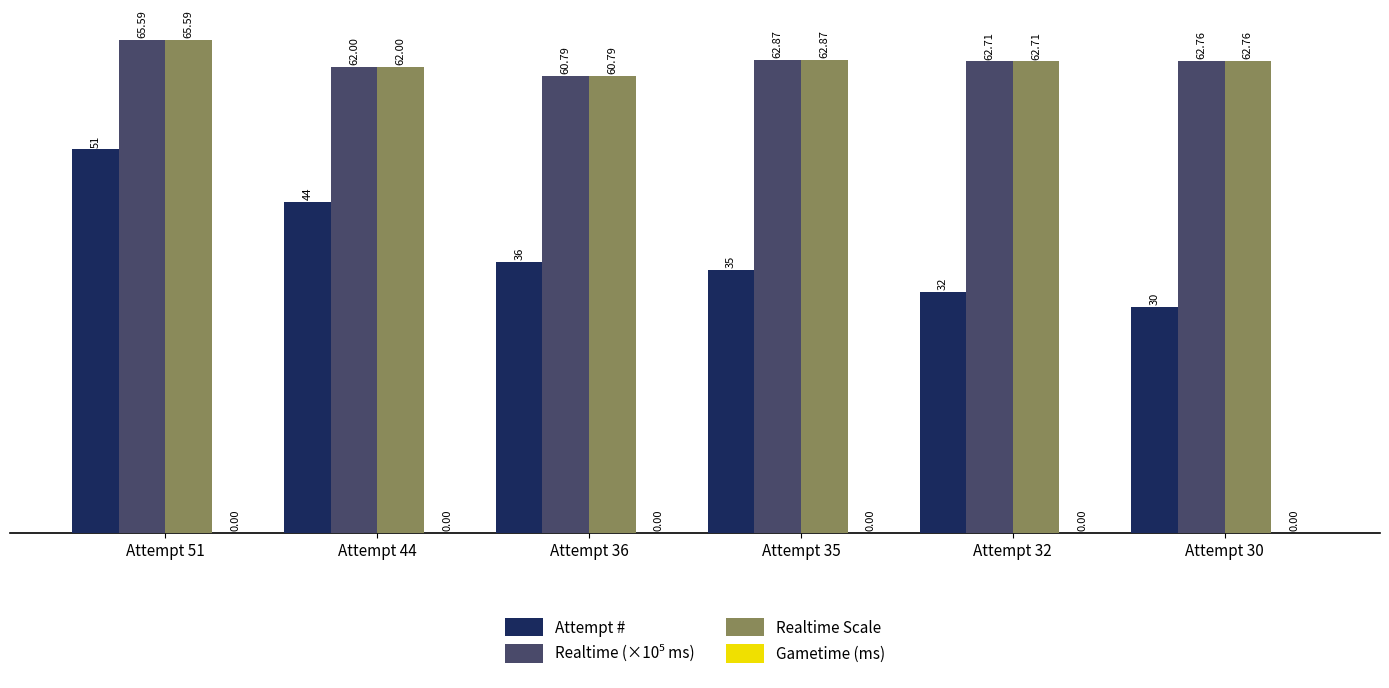

What is the sum of the Realtime Scale values at Attempt 36 and Attempt 35?

123.7